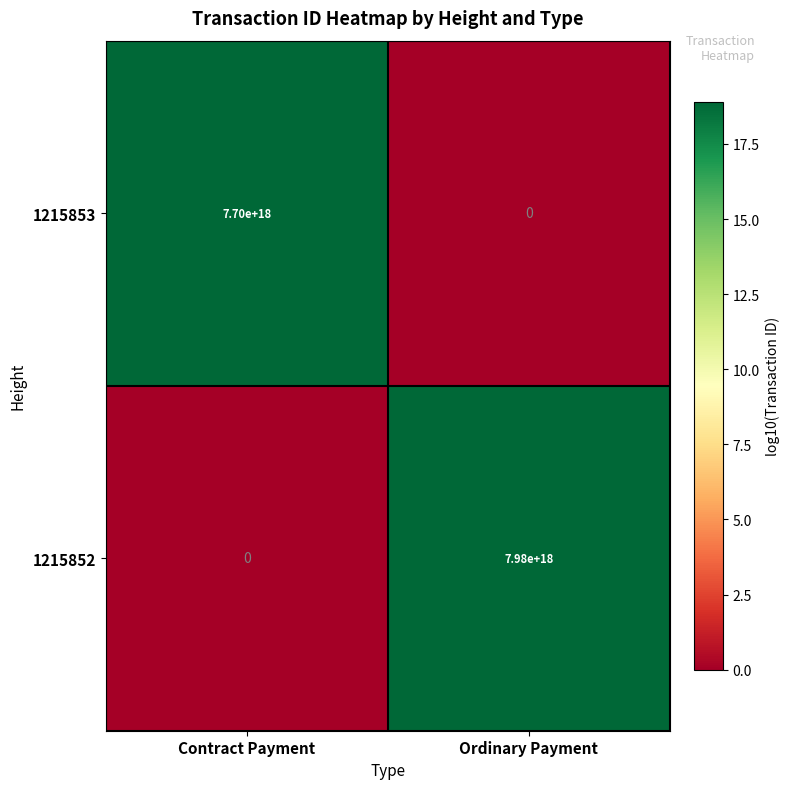

Where is 1215852 nearest to the value 3990000000000000000?

Contract Payment